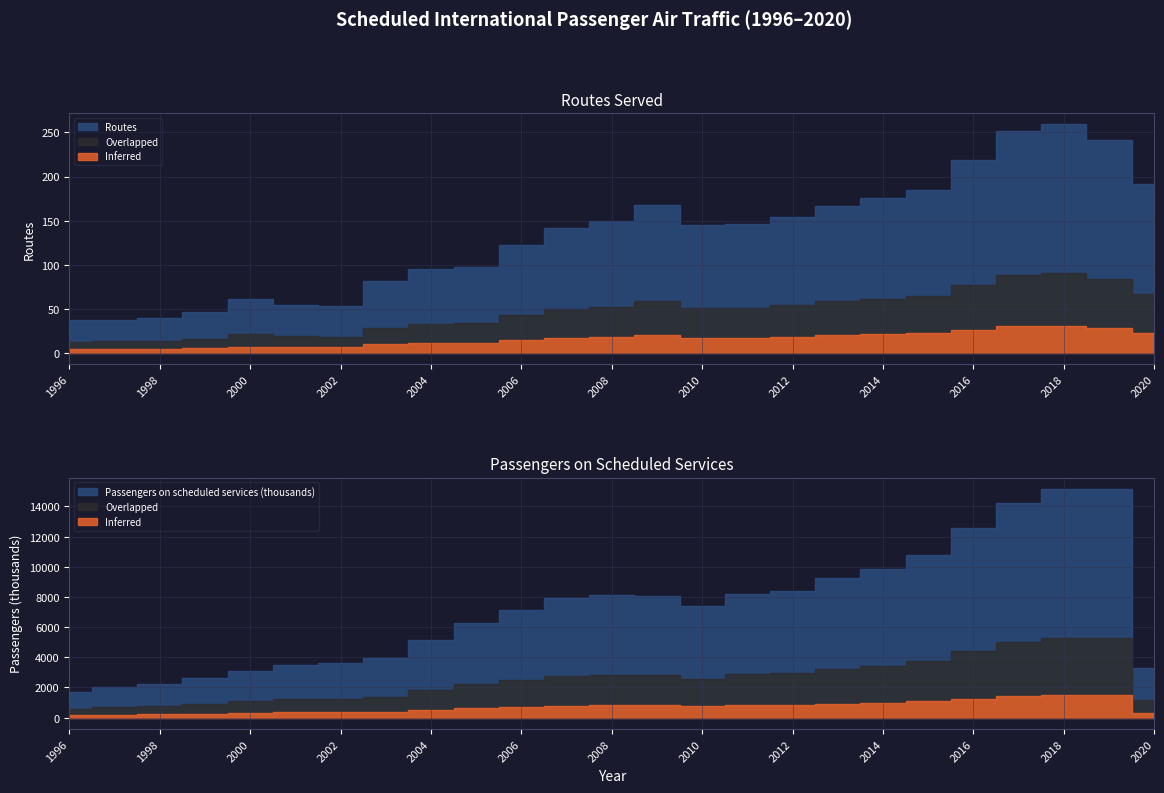

At which category does Routes reach its first local peak?

2000